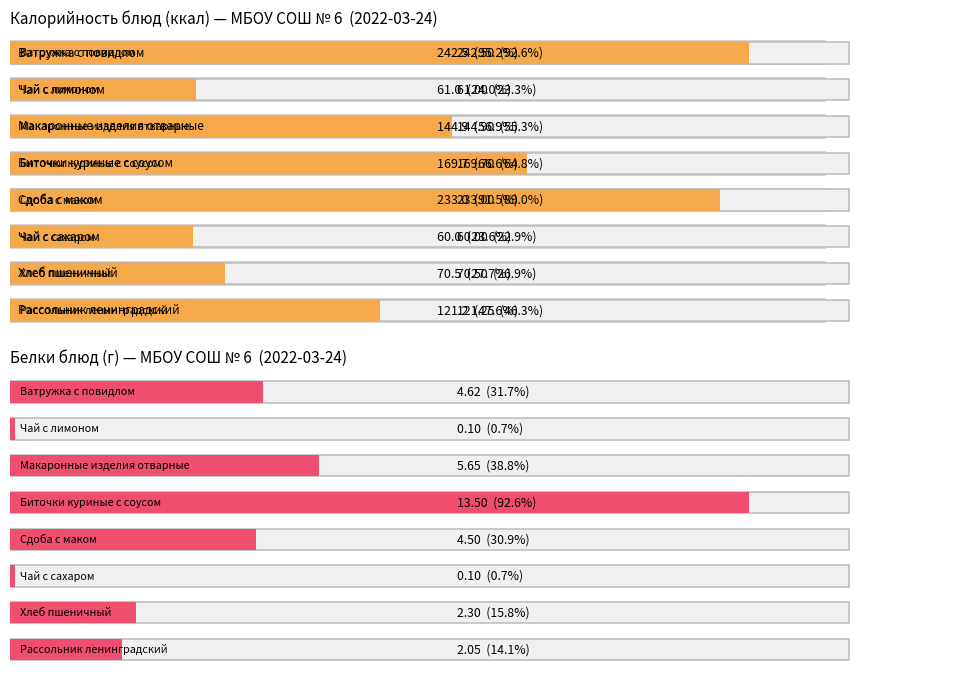

What are all the series names shown in the legend?

Калорийность, Белки